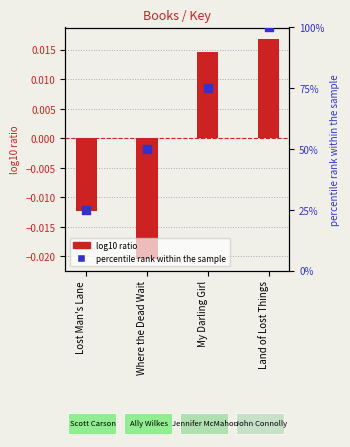

What is the total value across all series at My Darling Girl?

75.0